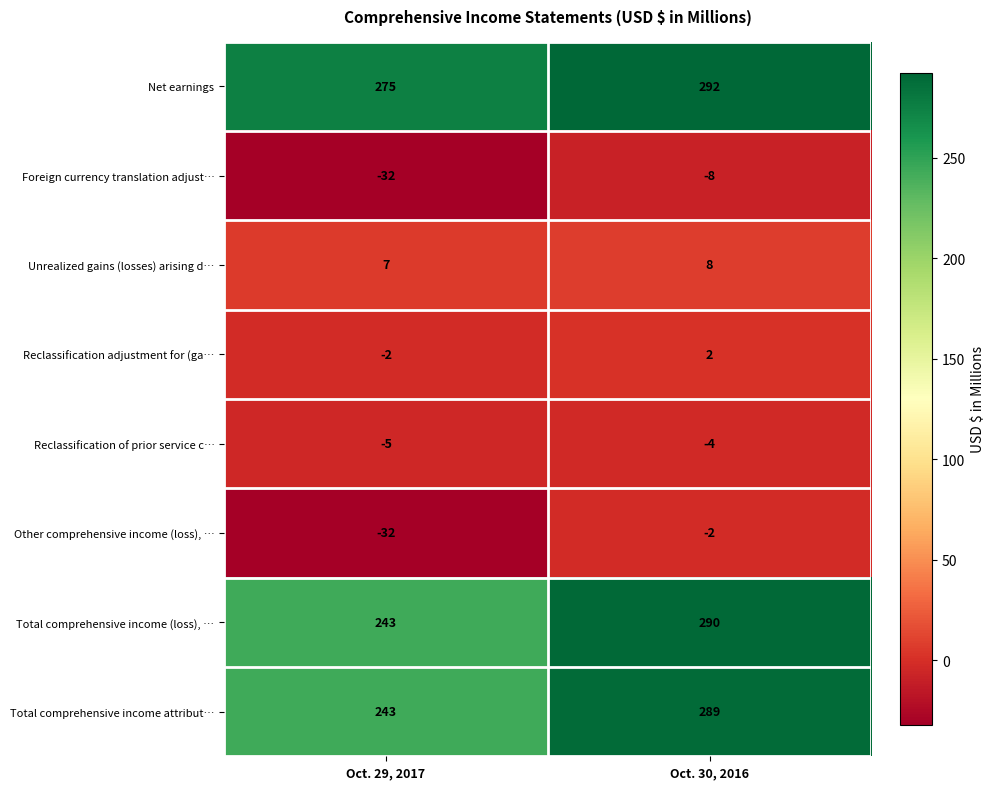

Count the number of categories in the chart.

2